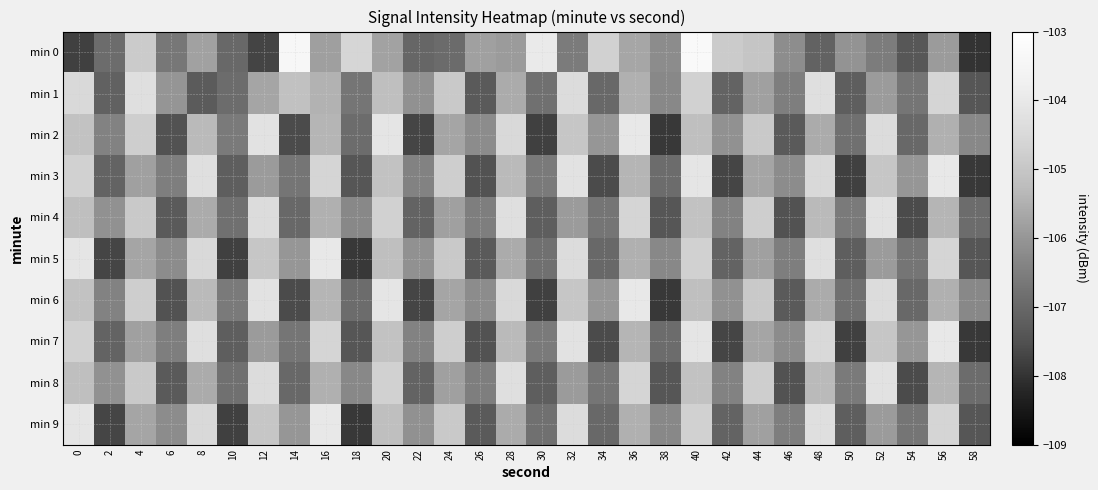

Reading right to left, extract all data points from this chart.

min 0: 58=-108.0	56=-105.9	54=-107.4	52=-106.5	50=-106.1	48=-107.1	46=-106.2	44=-105.0	42=-104.9	40=-103.3	38=-106.2	36=-105.7	34=-104.7	32=-106.6	30=-103.9	28=-105.9	26=-105.8	24=-106.9	22=-107.0	20=-105.8	18=-104.6	16=-105.8	14=-103.4	12=-107.7	10=-107.0	8=-105.8	6=-106.6	4=-104.9	2=-106.9	0=-107.8
min 1: 58=-107.4	56=-104.6	54=-106.7	52=-105.9	50=-107.2	48=-104.3	46=-106.5	44=-105.8	42=-107.1	40=-104.7	38=-106.3	36=-105.5	34=-107.0	32=-104.4	30=-106.8	28=-105.6	26=-107.3	24=-104.9	22=-106.1	20=-105.2	18=-106.7	16=-105.4	14=-105.1	12=-105.7	10=-106.9	8=-107.3	6=-106.0	4=-104.3	2=-107.1	0=-104.5
min 2: 58=-106.3	56=-105.5	54=-107.0	52=-104.4	50=-106.8	48=-105.6	46=-107.3	44=-104.9	42=-106.1	40=-105.2	38=-107.9	36=-104.0	34=-106.0	32=-105.0	30=-107.8	28=-104.5	26=-106.2	24=-105.7	22=-107.7	20=-104.1	18=-106.9	16=-105.4	14=-107.6	12=-104.2	10=-106.6	8=-105.3	6=-107.5	4=-104.8	2=-106.4	0=-105.1
min 3: 58=-107.9	56=-104.0	54=-106.0	52=-105.0	50=-107.8	48=-104.5	46=-106.2	44=-105.7	42=-107.7	40=-104.1	38=-106.9	36=-105.4	34=-107.6	32=-104.2	30=-106.6	28=-105.3	26=-107.5	24=-104.8	22=-106.4	20=-105.1	18=-107.4	16=-104.6	14=-106.7	12=-105.9	10=-107.2	8=-104.3	6=-106.5	4=-105.8	2=-107.1	0=-104.7
min 4: 58=-106.9	56=-105.4	54=-107.6	52=-104.2	50=-106.6	48=-105.3	46=-107.5	44=-104.8	42=-106.4	40=-105.1	38=-107.4	36=-104.6	34=-106.7	32=-105.9	30=-107.2	28=-104.3	26=-106.5	24=-105.8	22=-107.1	20=-104.7	18=-106.3	16=-105.5	14=-107.0	12=-104.4	10=-106.8	8=-105.6	6=-107.3	4=-104.9	2=-106.1	0=-105.2
min 5: 58=-107.4	56=-104.6	54=-106.7	52=-105.9	50=-107.2	48=-104.3	46=-106.5	44=-105.8	42=-107.1	40=-104.7	38=-106.3	36=-105.5	34=-107.0	32=-104.4	30=-106.8	28=-105.6	26=-107.3	24=-104.9	22=-106.1	20=-105.2	18=-107.9	16=-104.0	14=-106.0	12=-105.0	10=-107.8	8=-104.5	6=-106.2	4=-105.7	2=-107.7	0=-104.1
min 6: 58=-106.3	56=-105.5	54=-107.0	52=-104.4	50=-106.8	48=-105.6	46=-107.3	44=-104.9	42=-106.1	40=-105.2	38=-107.9	36=-104.0	34=-106.0	32=-105.0	30=-107.8	28=-104.5	26=-106.2	24=-105.7	22=-107.7	20=-104.1	18=-106.9	16=-105.4	14=-107.6	12=-104.2	10=-106.6	8=-105.3	6=-107.5	4=-104.8	2=-106.4	0=-105.1
min 7: 58=-107.9	56=-104.0	54=-106.0	52=-105.0	50=-107.8	48=-104.5	46=-106.2	44=-105.7	42=-107.7	40=-104.1	38=-106.9	36=-105.4	34=-107.6	32=-104.2	30=-106.6	28=-105.3	26=-107.5	24=-104.8	22=-106.4	20=-105.1	18=-107.4	16=-104.6	14=-106.7	12=-105.9	10=-107.2	8=-104.3	6=-106.5	4=-105.8	2=-107.1	0=-104.7
min 8: 58=-106.9	56=-105.4	54=-107.6	52=-104.2	50=-106.6	48=-105.3	46=-107.5	44=-104.8	42=-106.4	40=-105.1	38=-107.4	36=-104.6	34=-106.7	32=-105.9	30=-107.2	28=-104.3	26=-106.5	24=-105.8	22=-107.1	20=-104.7	18=-106.3	16=-105.5	14=-107.0	12=-104.4	10=-106.8	8=-105.6	6=-107.3	4=-104.9	2=-106.1	0=-105.2
min 9: 58=-107.4	56=-104.6	54=-106.7	52=-105.9	50=-107.2	48=-104.3	46=-106.5	44=-105.8	42=-107.1	40=-104.7	38=-106.3	36=-105.5	34=-107.0	32=-104.4	30=-106.8	28=-105.6	26=-107.3	24=-104.9	22=-106.1	20=-105.2	18=-107.9	16=-104.0	14=-106.0	12=-105.0	10=-107.8	8=-104.5	6=-106.2	4=-105.7	2=-107.7	0=-104.1